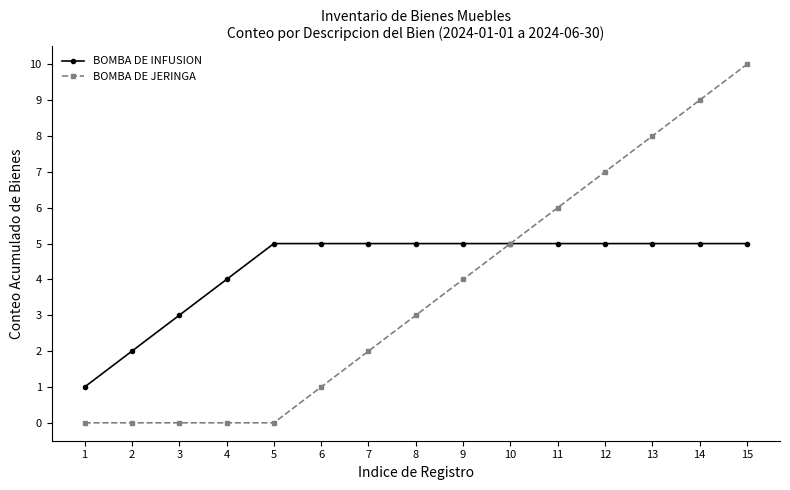

The BOMBA DE JERINGA series shows 0 at 1. True or false?

True